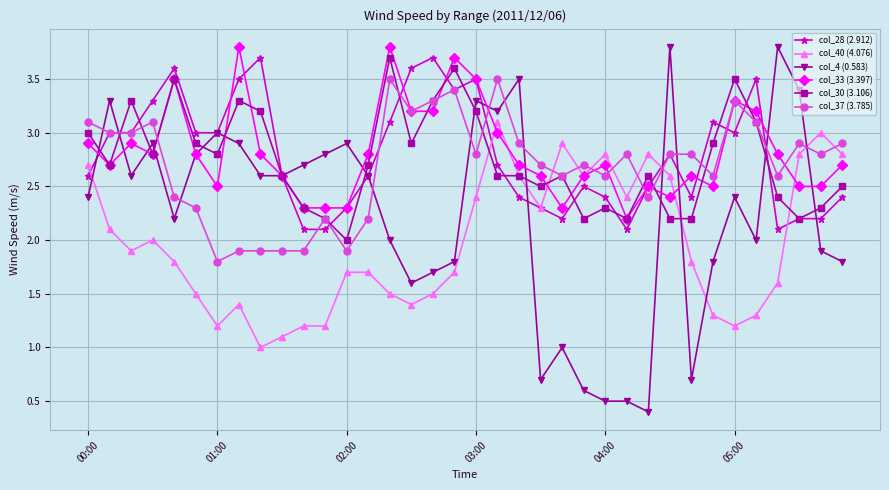

Does the chart have visible grid lines?

Yes